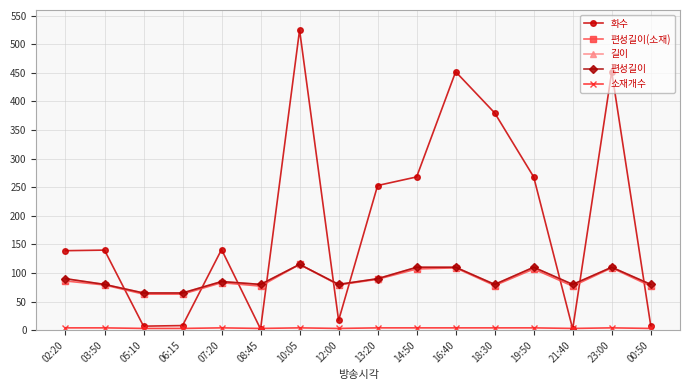

At which category is the sum across all series the highest?

10:05